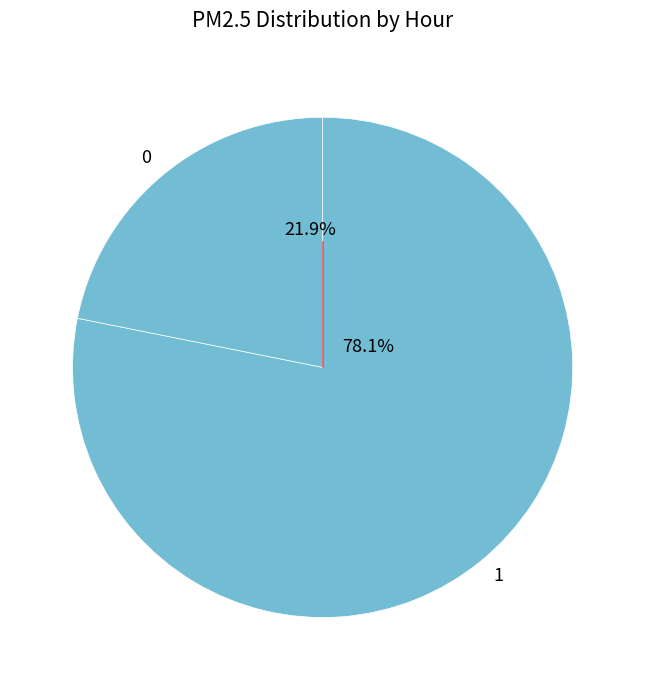

Does 1 account for over 50% of the chart?

Yes